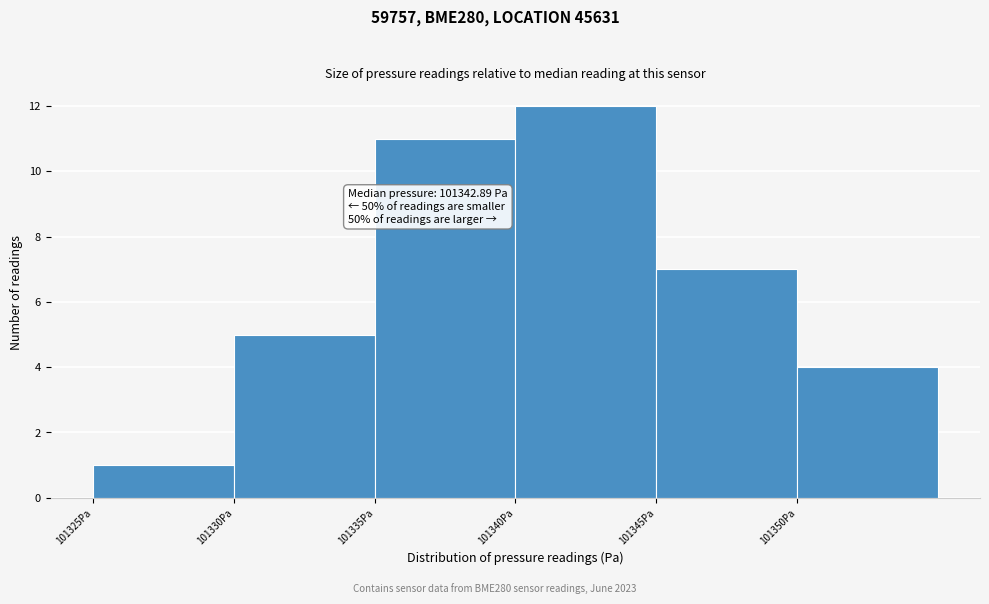

Reading right to left, transcribe all the data shown in this chart.

101350Pa=4	101345Pa=7	101340Pa=12	101335Pa=11	101330Pa=5	101325Pa=1